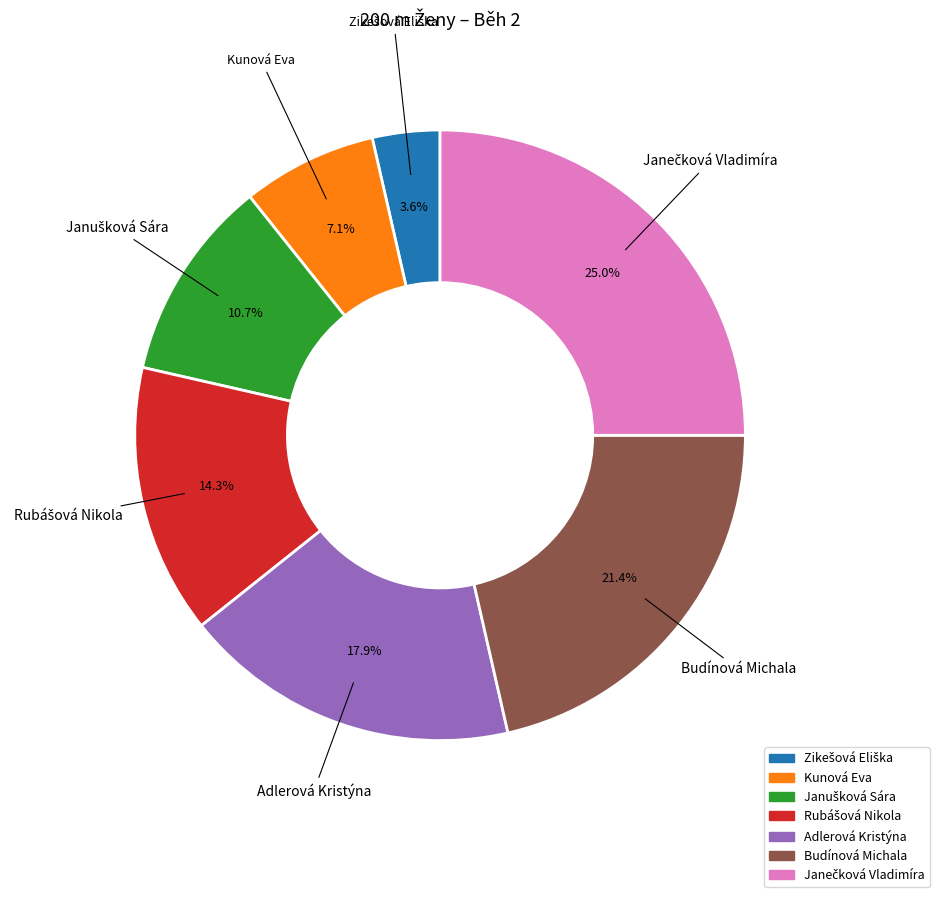

Is there any slice that represents more than half of the pie?

No